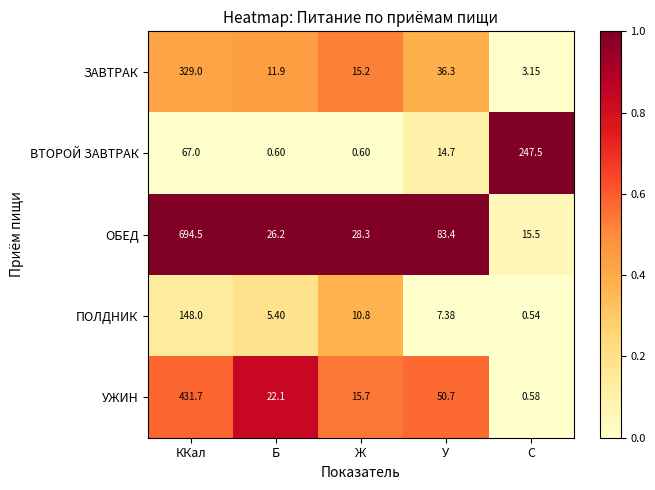

Rank the series by their maximum value, from lowest to highest.

ПОЛДНИК, ВТОРОЙ ЗАВТРАК, ЗАВТРАК, УЖИН, ОБЕД